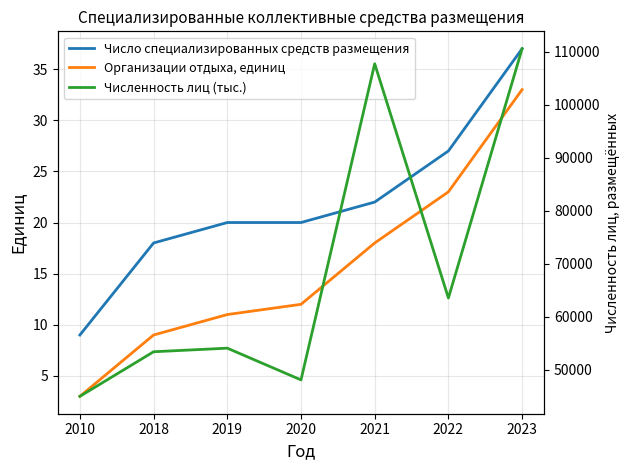

What is the difference between the highest and lowest values at 2010?

45012